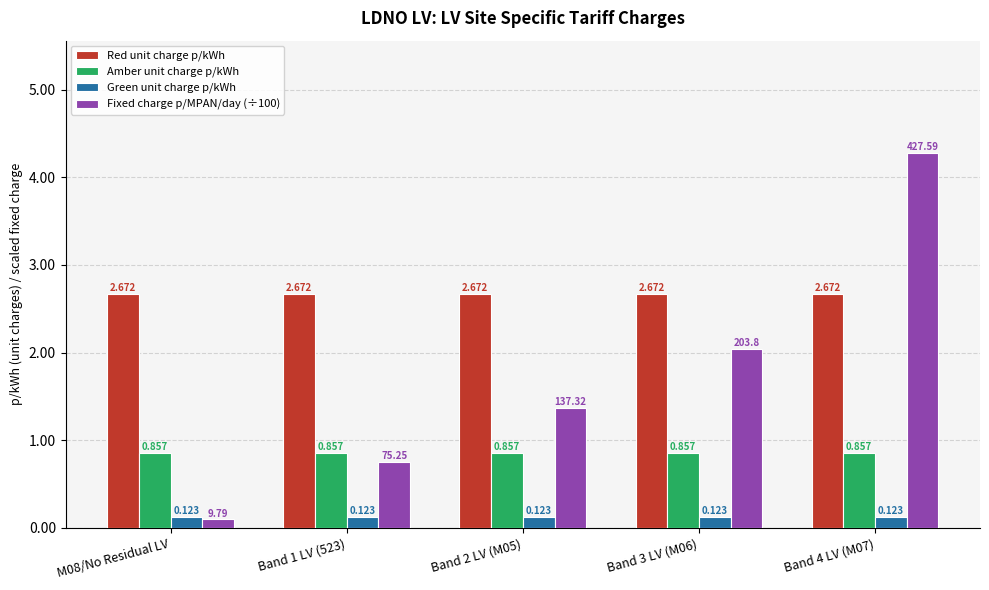

Where does the Fixed charge p/MPAN/day (÷100) series first go above 1?

Band 2 LV (M05)